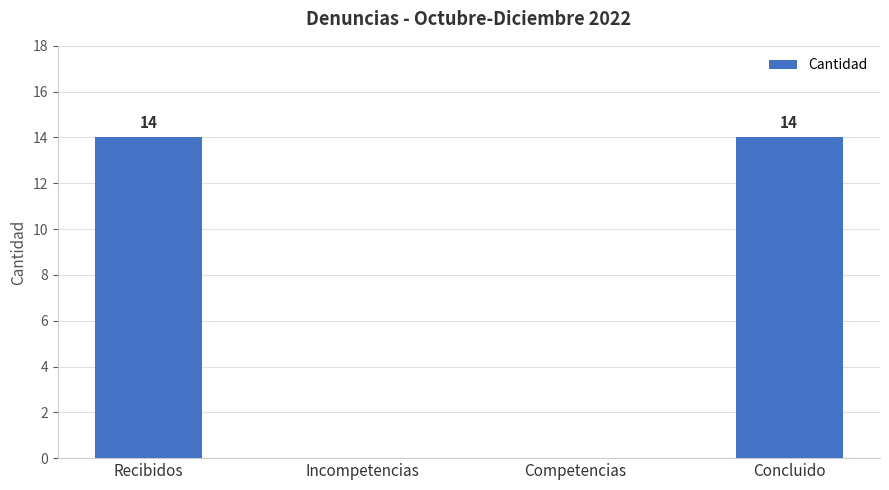

How many data points does each series have?

4